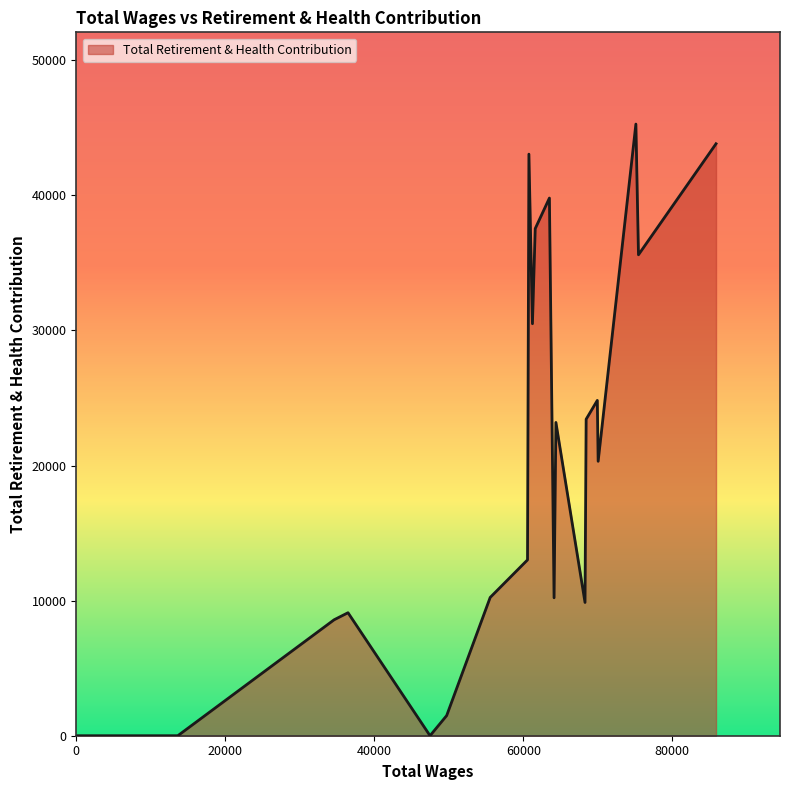

What is the difference between the maximum and minimum values?

45280